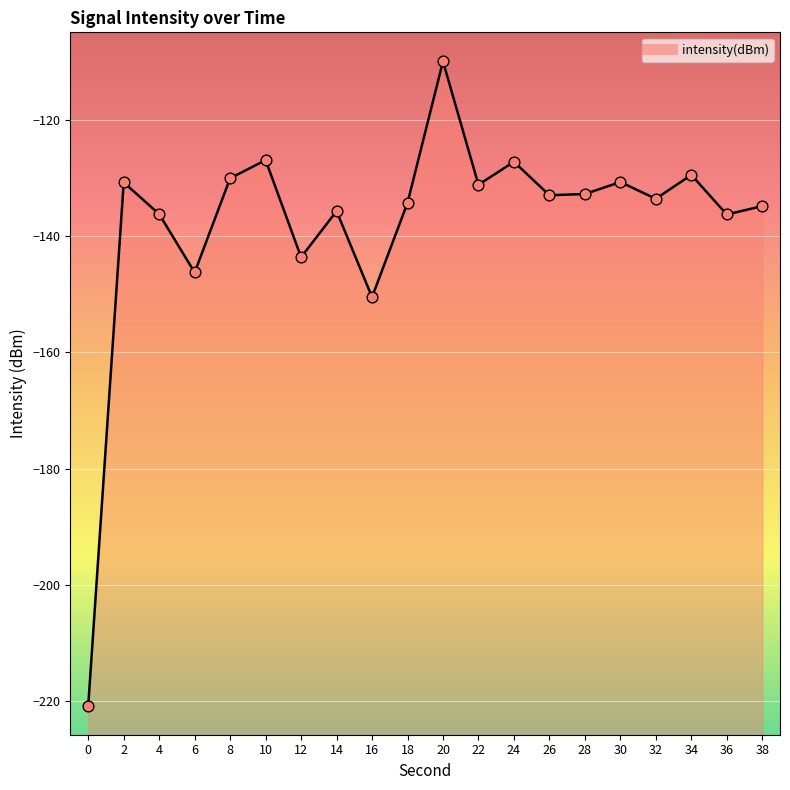

Which has a higher value, 20 or 18?

20